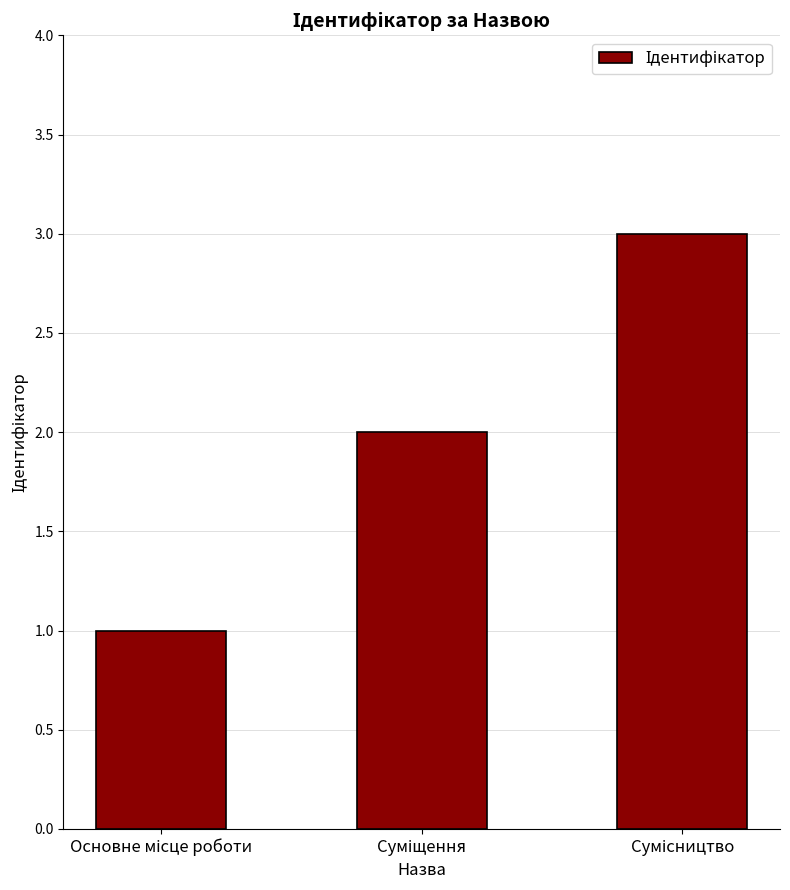

What is the sum of all values?

6